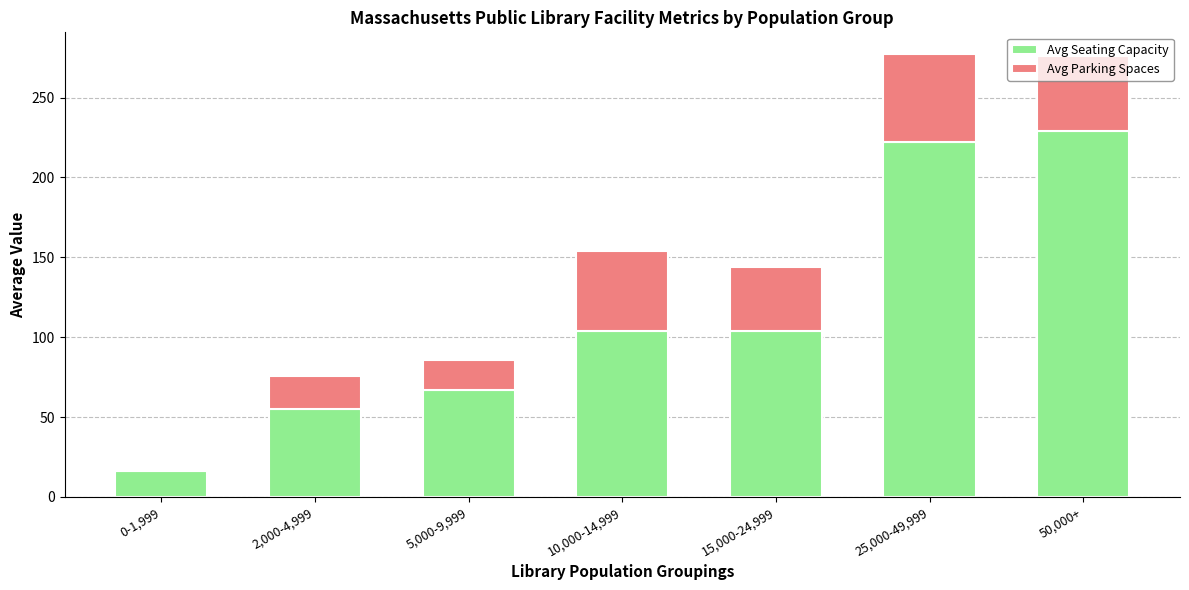

The value of Avg Seating Capacity at 5,000-9,999 is 40. True or false?

False